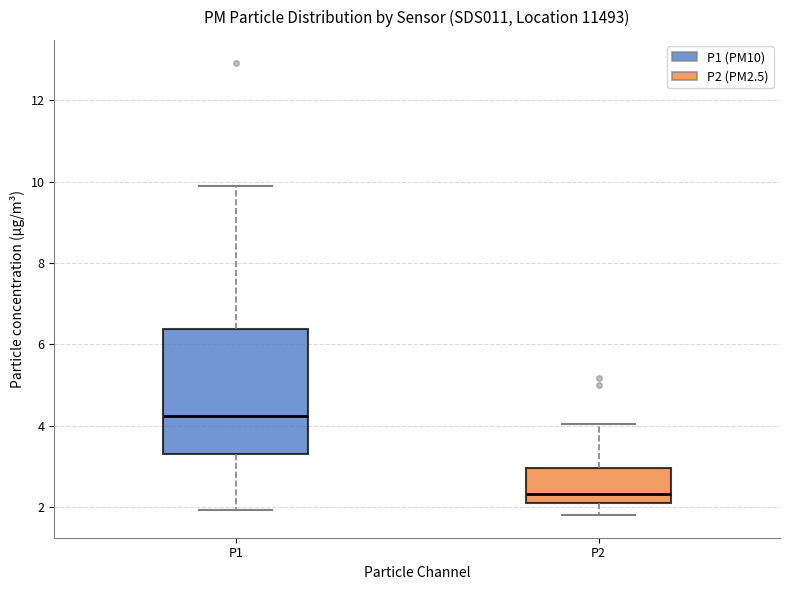

Which box is the tallest, from its lower edge to its upper edge?

P1